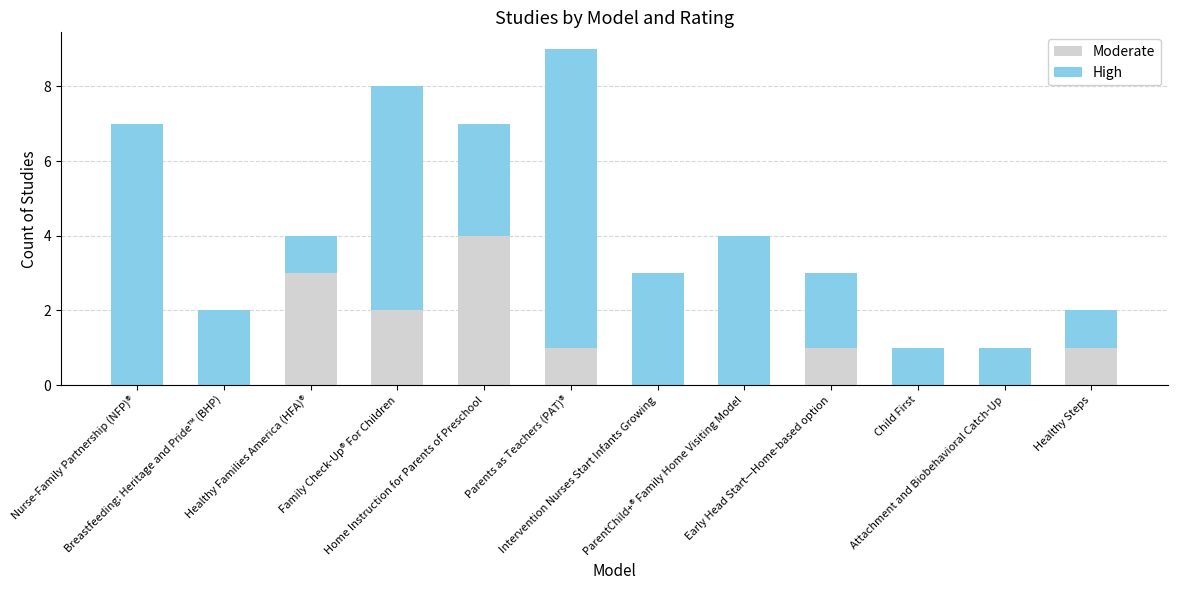

At which label is Moderate closest to 2?

Family Check-Up® For Children